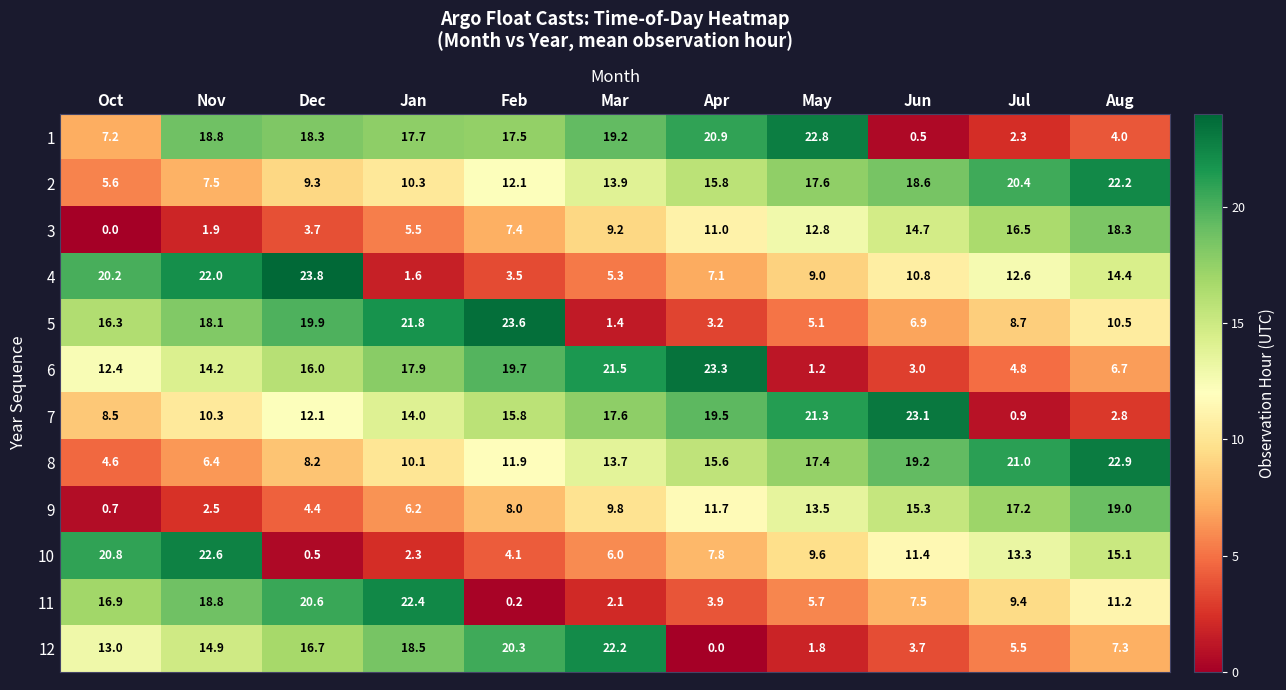

At which category is the sum across all series the highest?

Nov